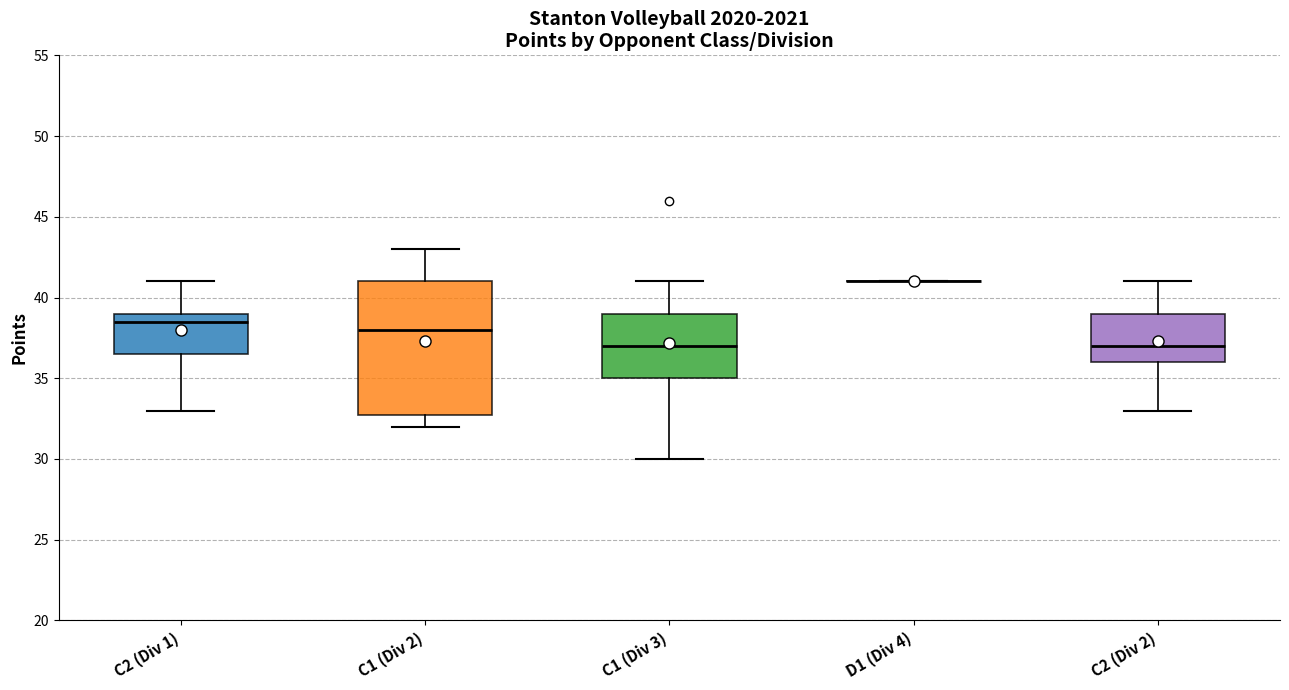

Reading left to right, read every box against the y-axis: the position of its median line, the range the box covers, and the ends of its whiskers. The values are not printed on the chart, so give them approximately, as read against the axis.

C2 (Div 1): median 38.5, box 36.5 to 39.0, whiskers 33.0 to 41.0
C1 (Div 2): median 38.0, box 33.0 to 41.0, whiskers 32.0 to 43.0
C1 (Div 3): median 37.0, box 35.0 to 39.0, whiskers 30.0 to 41.0
D1 (Div 4): box collapsed to a line at 41.0, whiskers 41.0 to 41.0
C2 (Div 2): median 37.0, box 36.0 to 39.0, whiskers 33.0 to 41.0